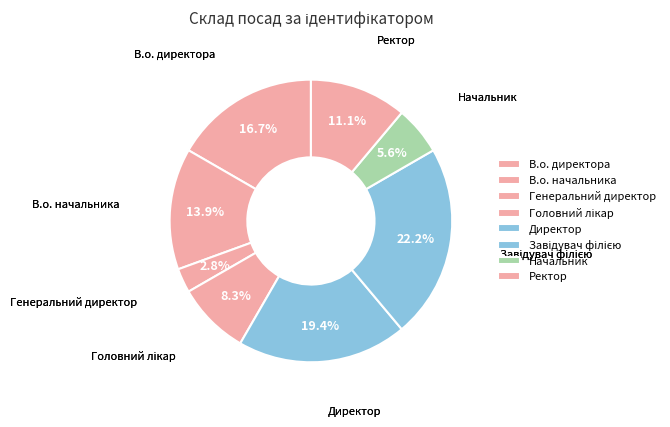

True or false: Директор accounts for 19% of the total.

True